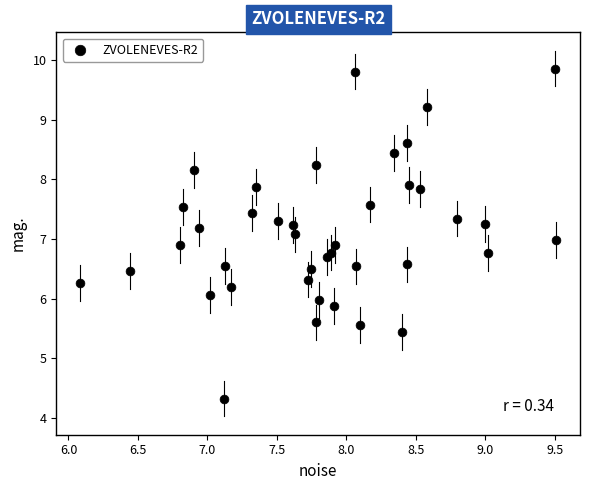

What is the range of X values (max minus min)?

3.4